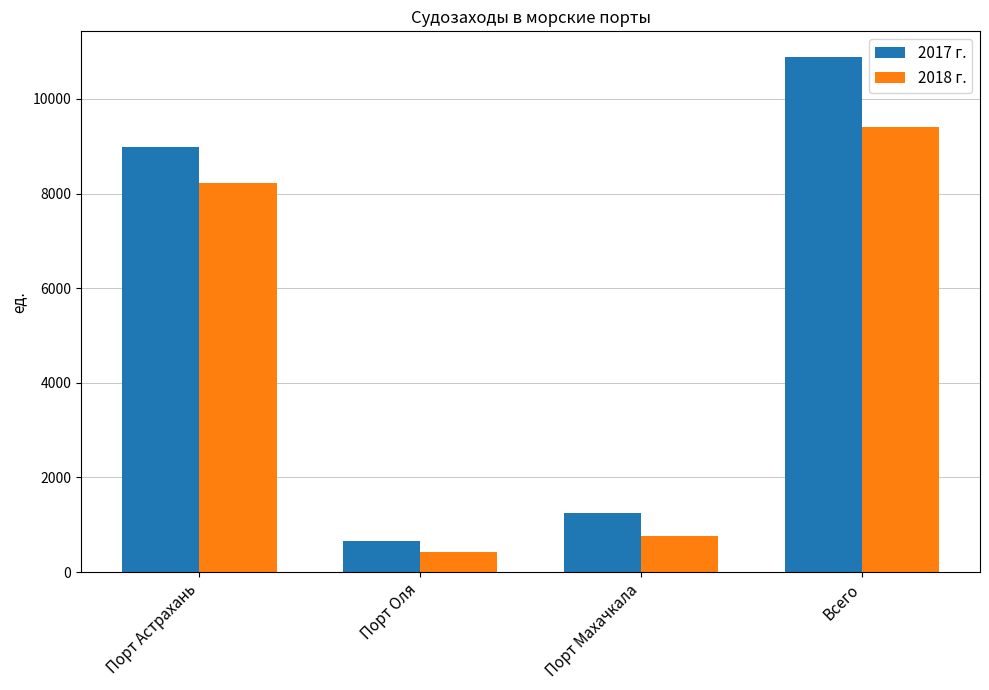

The 2017 г. series shows 1627 at Порт Махачкала. True or false?

False